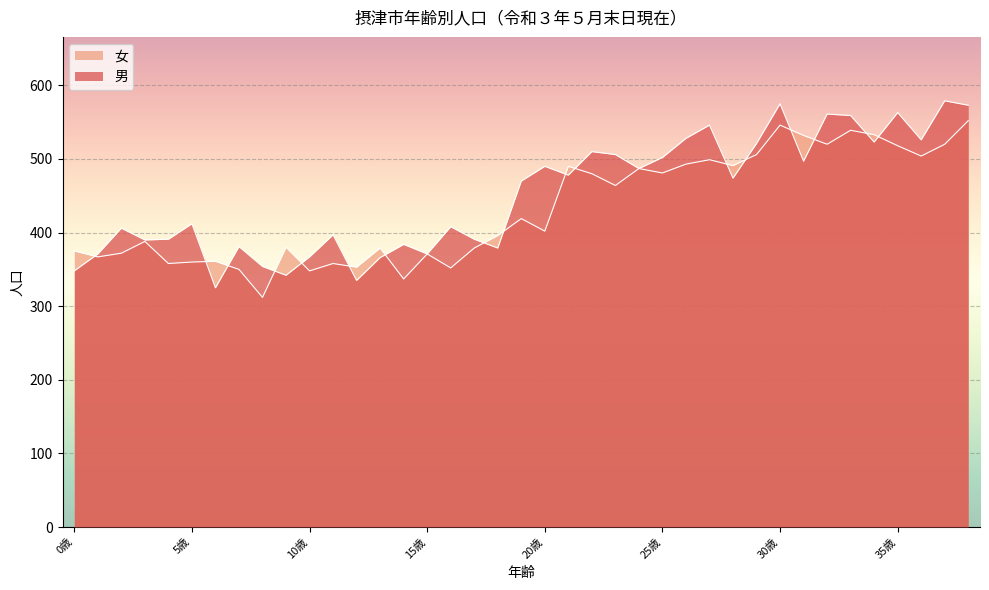

True or false: 女 has a value of 640 at 2歳.

False